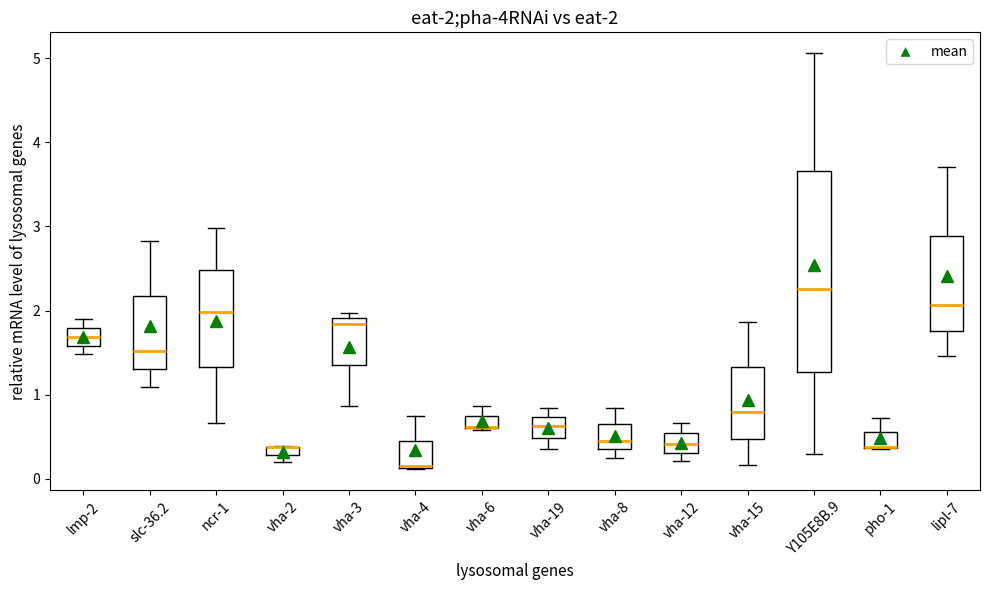

Which box is the tallest, from its lower edge to its upper edge?

Y105E8B.9